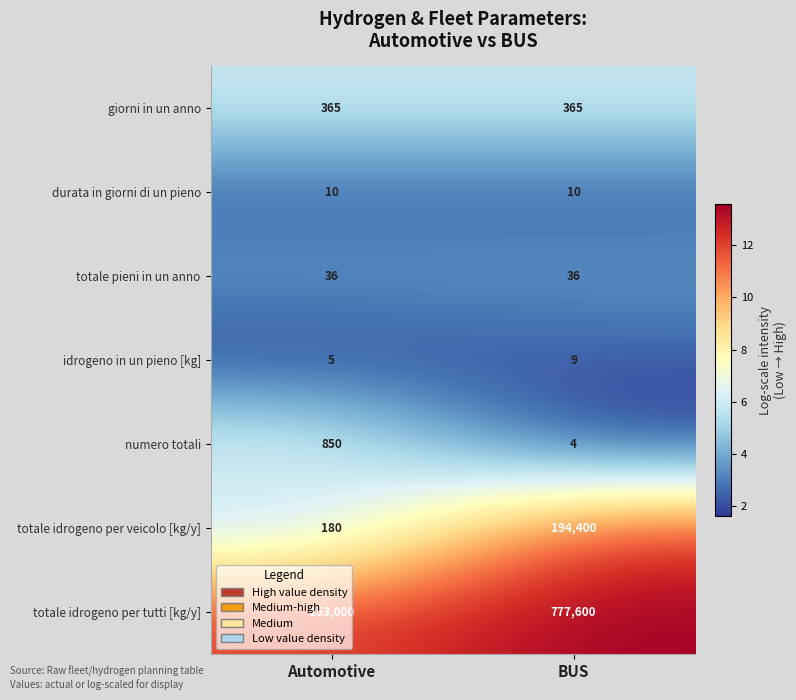

What is the minimum value shown in the chart?

4